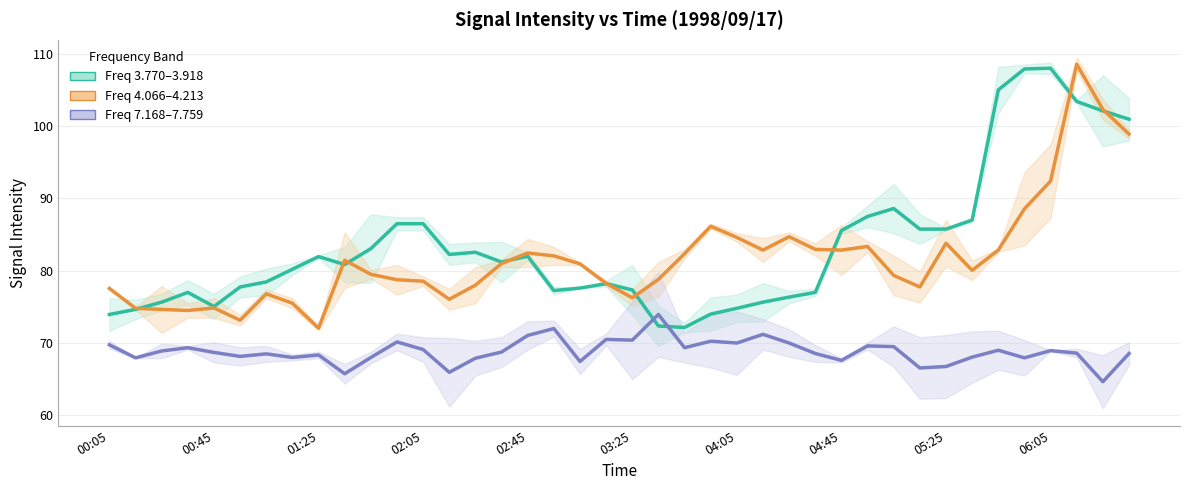

The value of Freq 3.770–3.918 at 26 is 20.4. True or false?

False